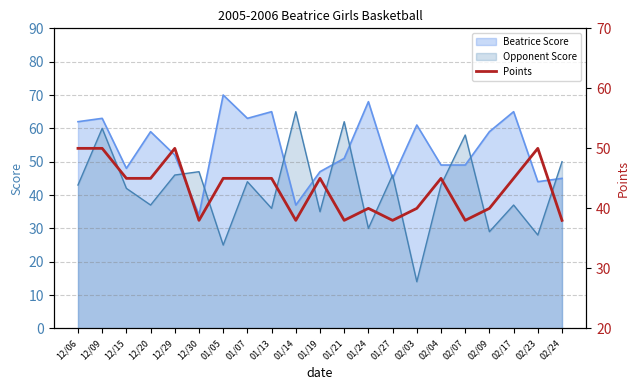

True or false: the data shows 21 at 02/17.

False